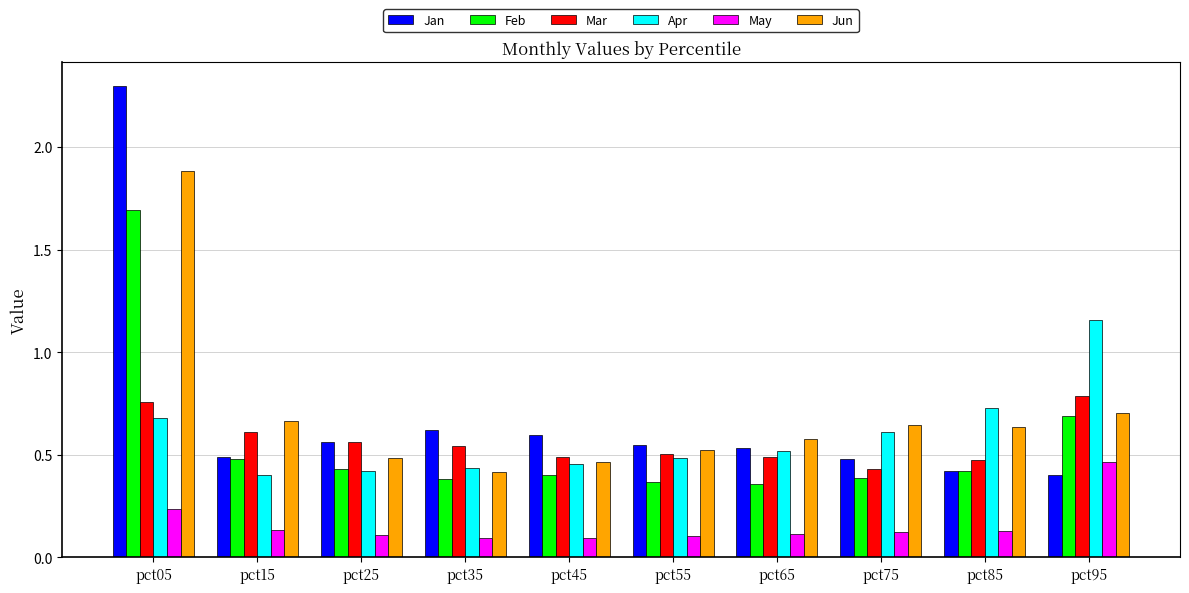

List the series in order of their peak value, highest first.

Jan, Jun, Feb, Apr, Mar, May